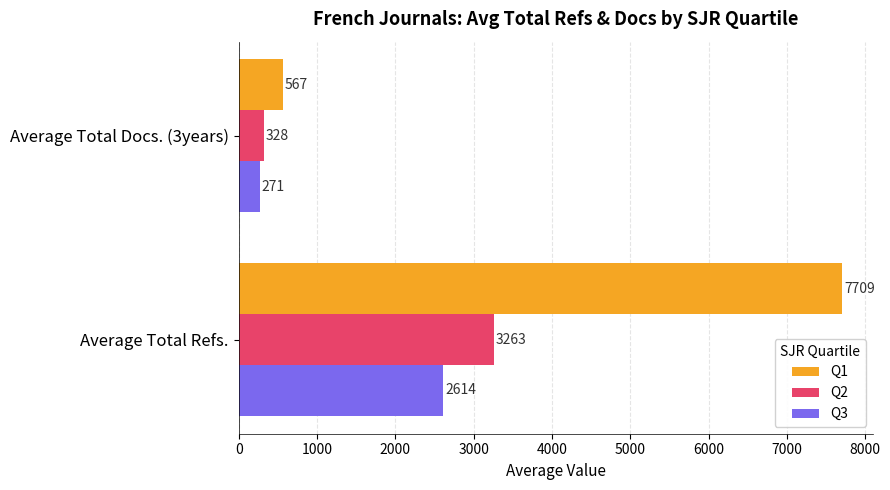

List the labels in order of Q2 value, smallest first.

Average Total Docs. (3years), Average Total Refs.